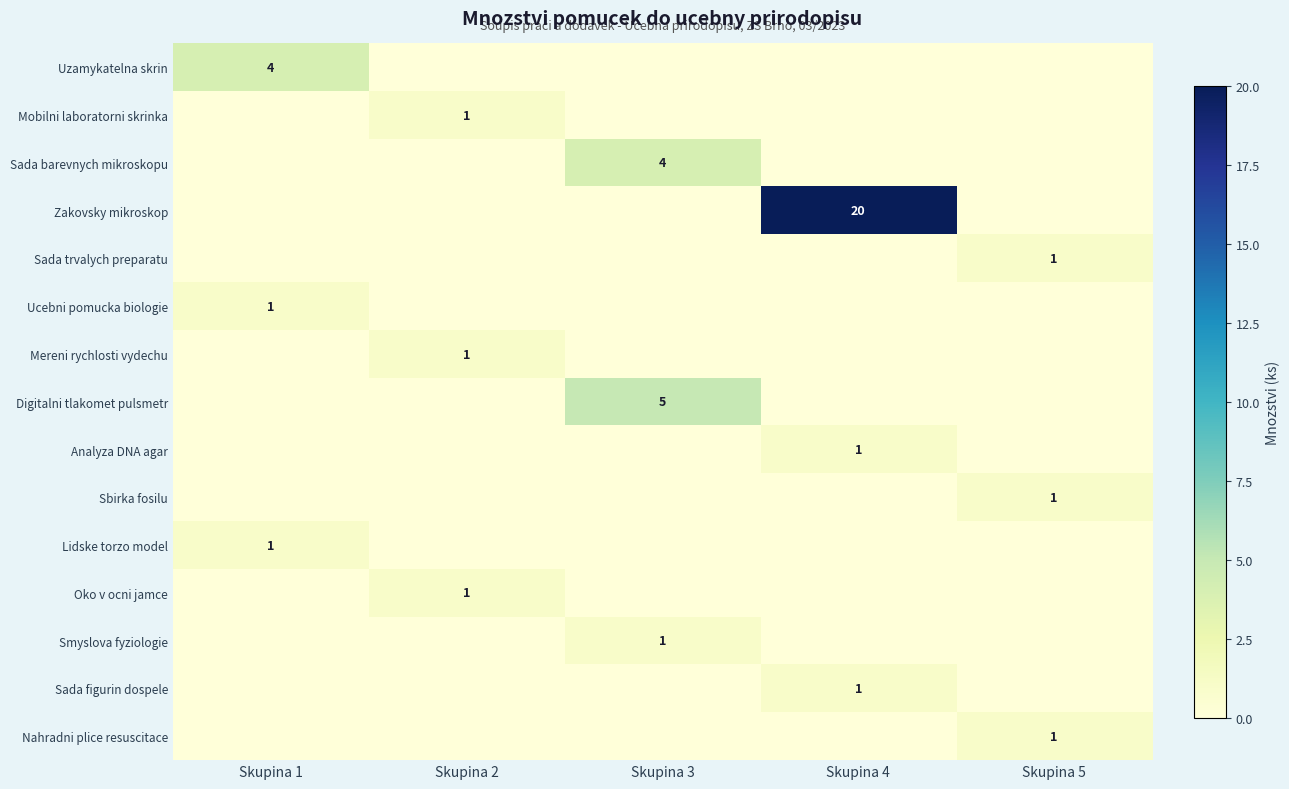

True or false: Oko v ocni jamce has a value of 1 at Skupina 2.

True